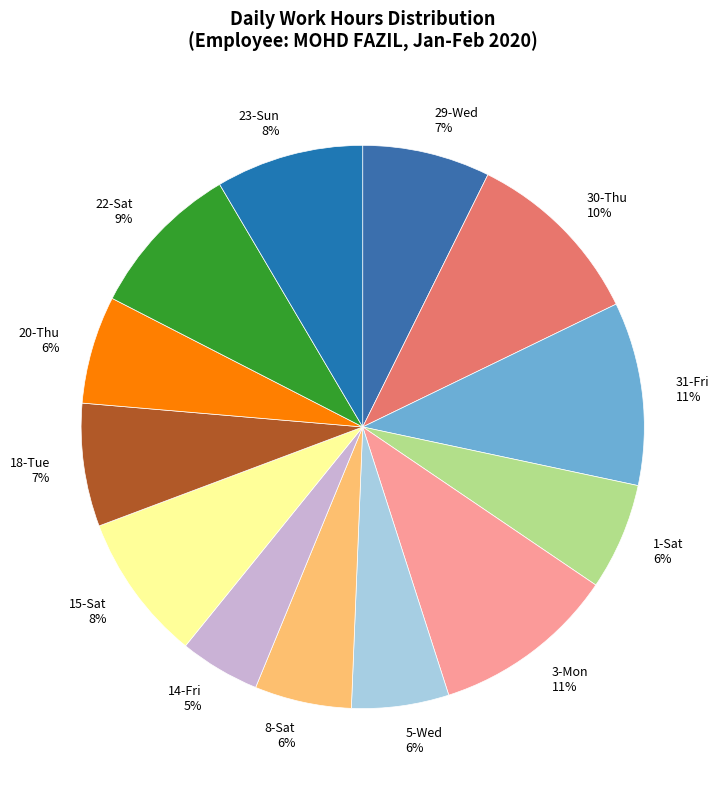

Between 29-Wed 7% and 23-Sun 8%, which is larger?

23-Sun 8%